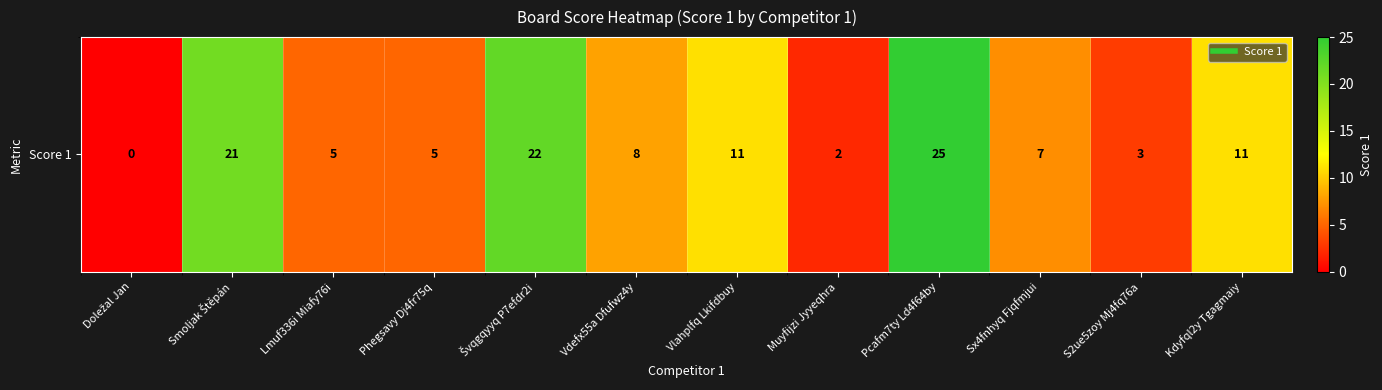

Is it true that the value at Lmuf336i Miafy76i is 5?

True